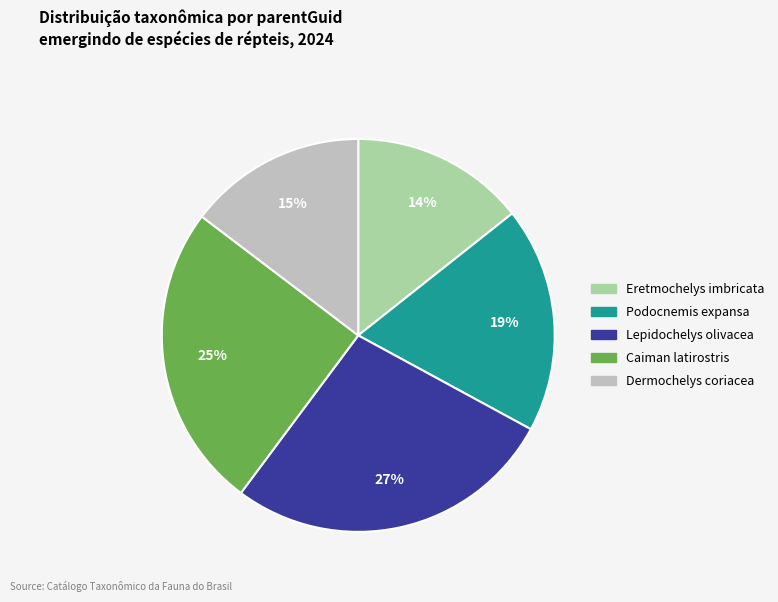

Combined, do Caiman latirostris and Eretmochelys imbricata account for over 50%?

No